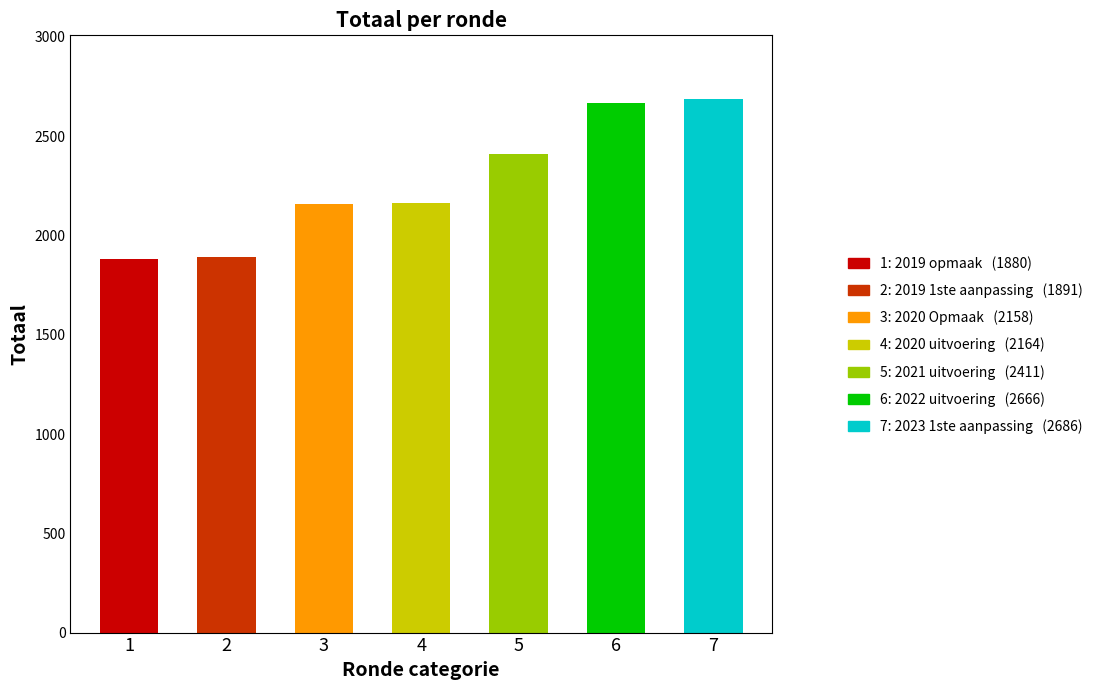

What is the minimum value shown in the chart?

1880